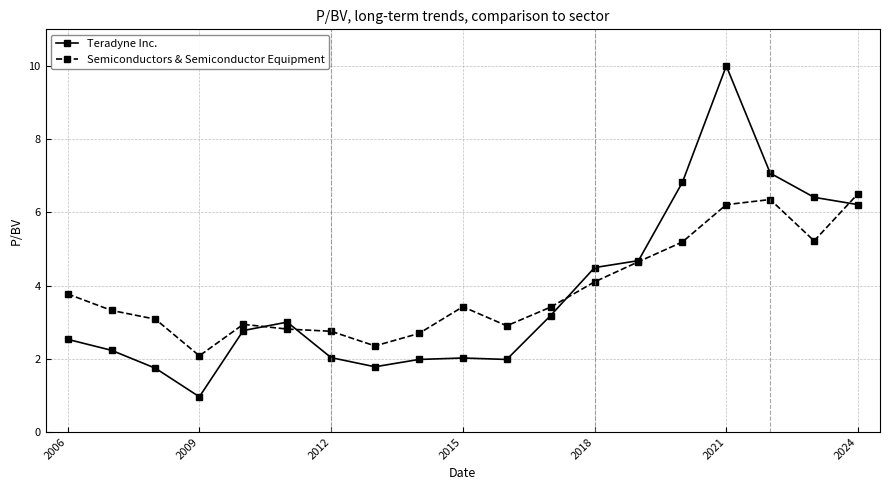

What is the minimum value shown in the chart?

1.0